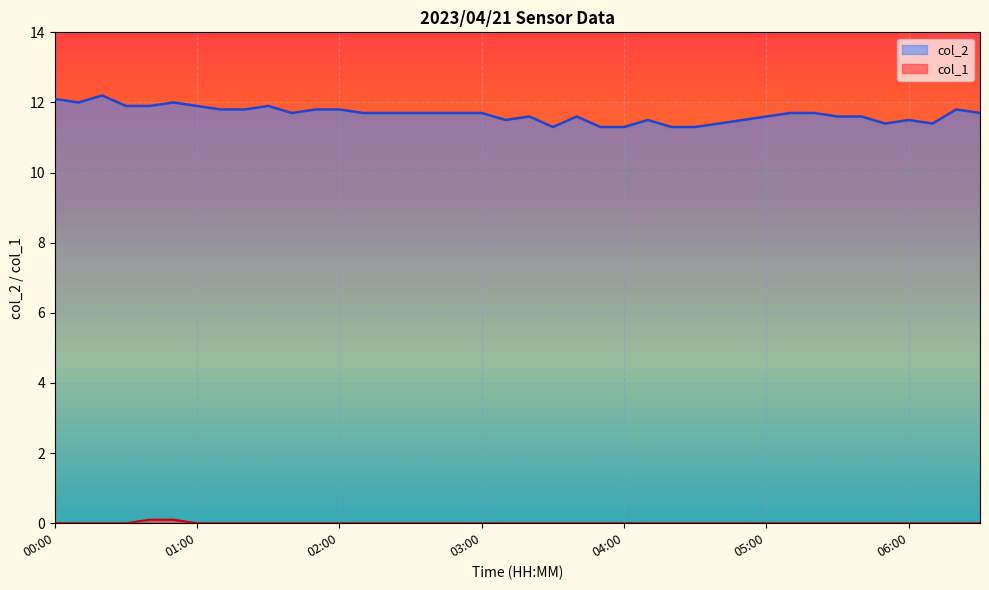

Count the number of categories in the chart.

40